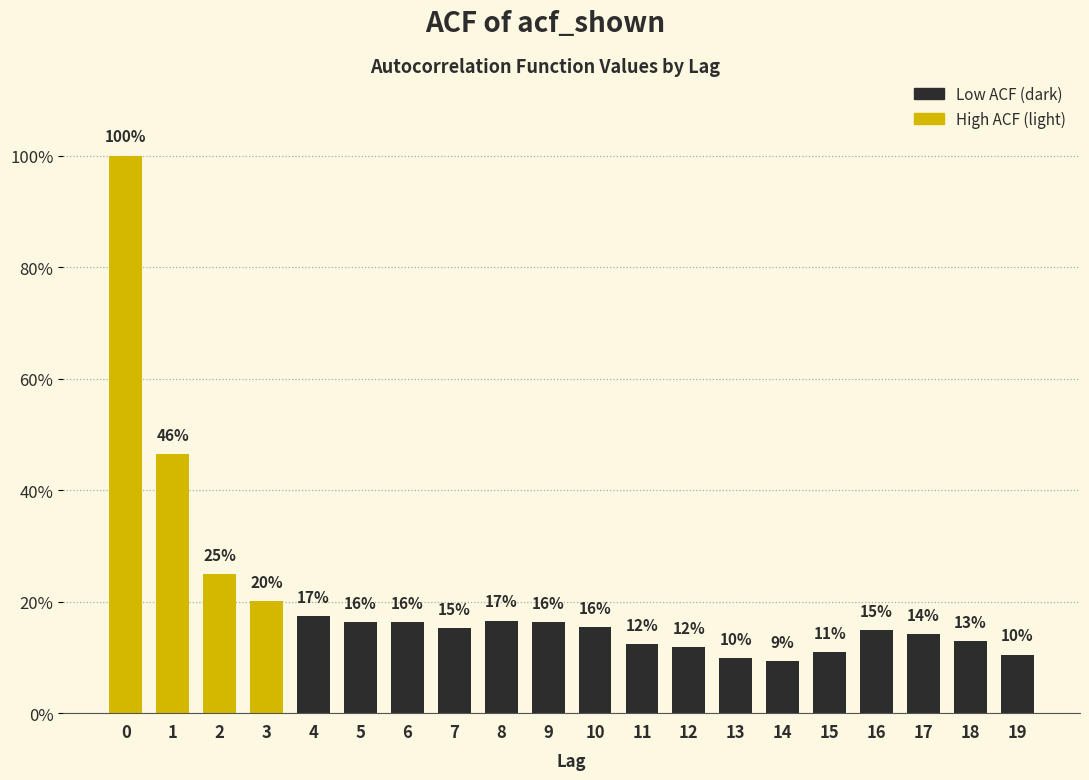

Does the chart contain any negative values?

No